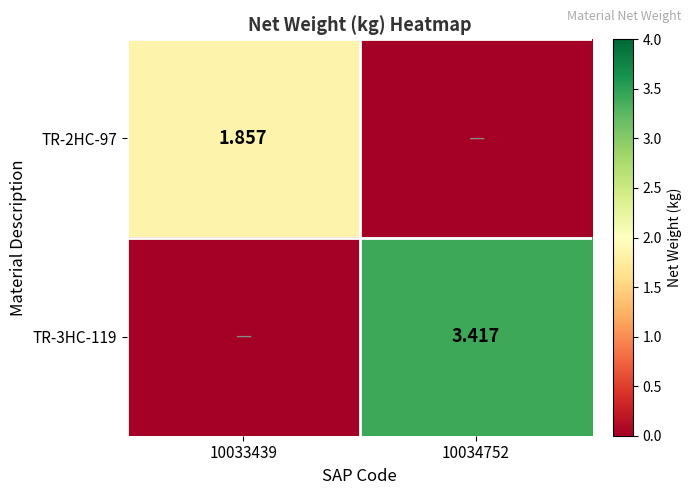

How many data points does each series have?

2